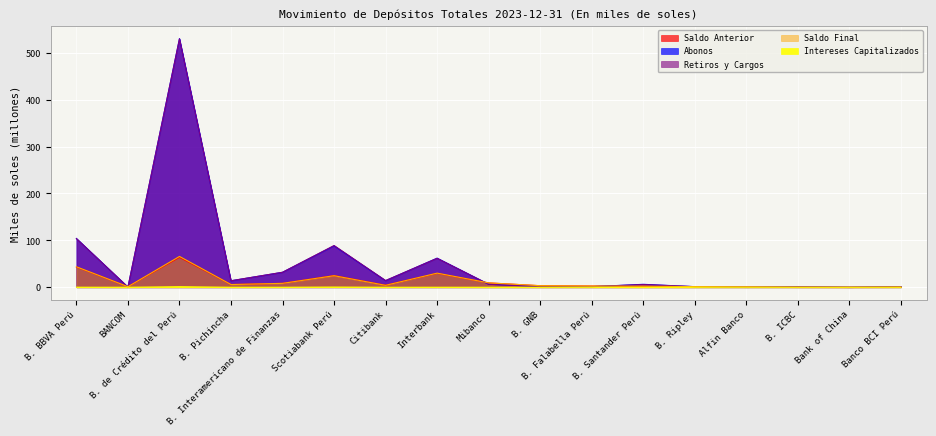

What are all the series names shown in the legend?

Saldo Anterior, Abonos, Retiros y Cargos, Saldo Final, Intereses Capitalizados